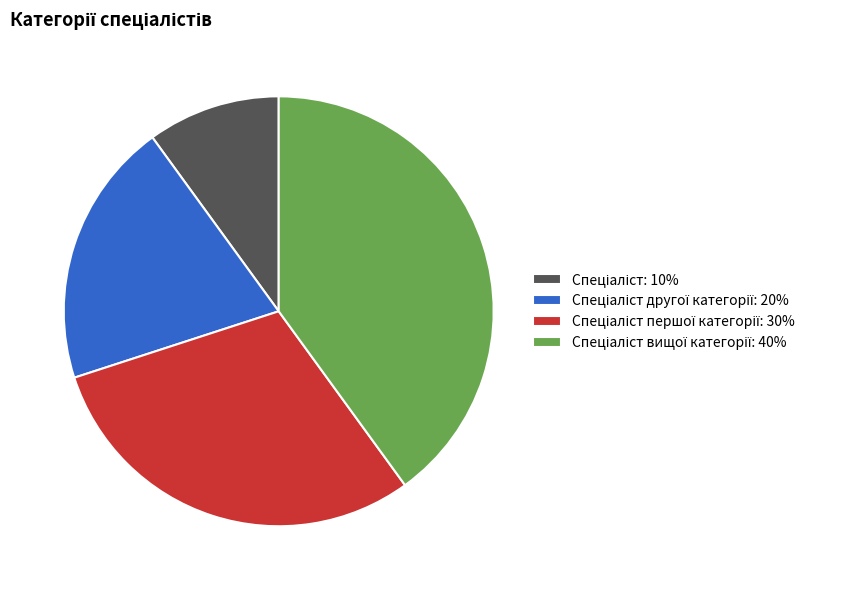

Is there any slice that represents more than half of the pie?

No